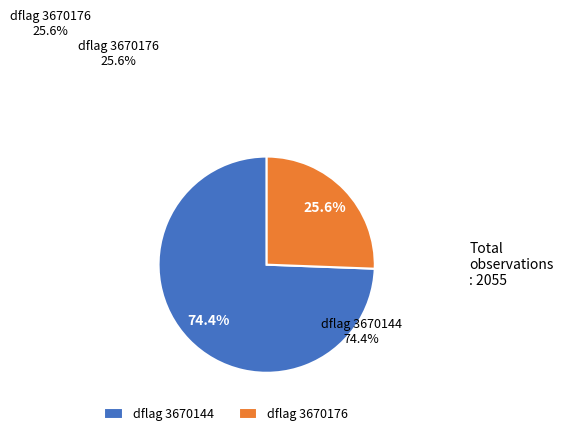

Which category has the smallest portion of the pie?

dflag 3670176